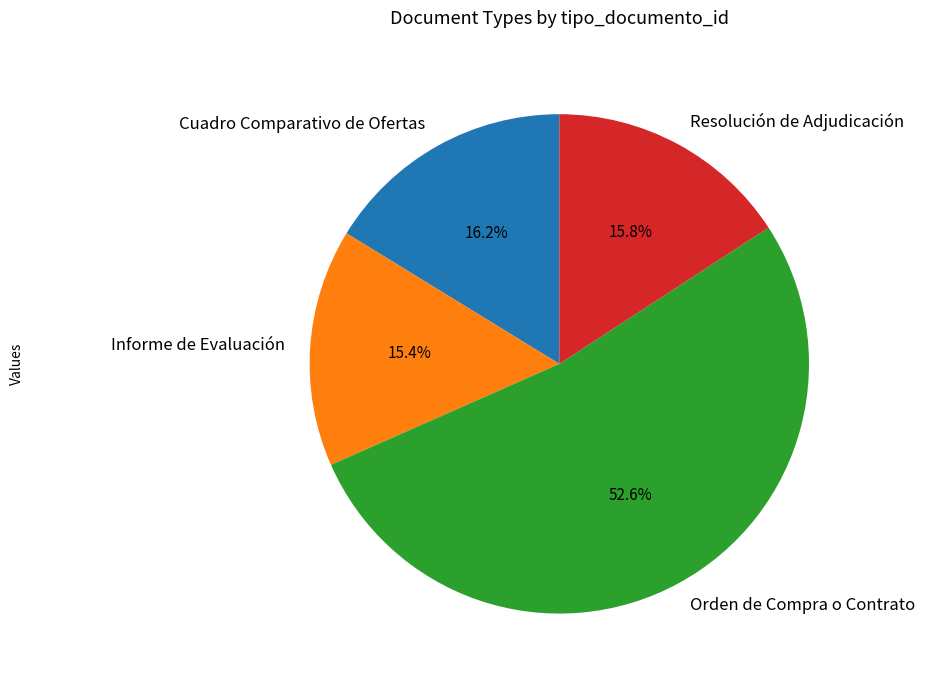

To the nearest percent, what is the combined percentage of Cuadro Comparativo de Ofertas and Resolución de Adjudicación?

32%